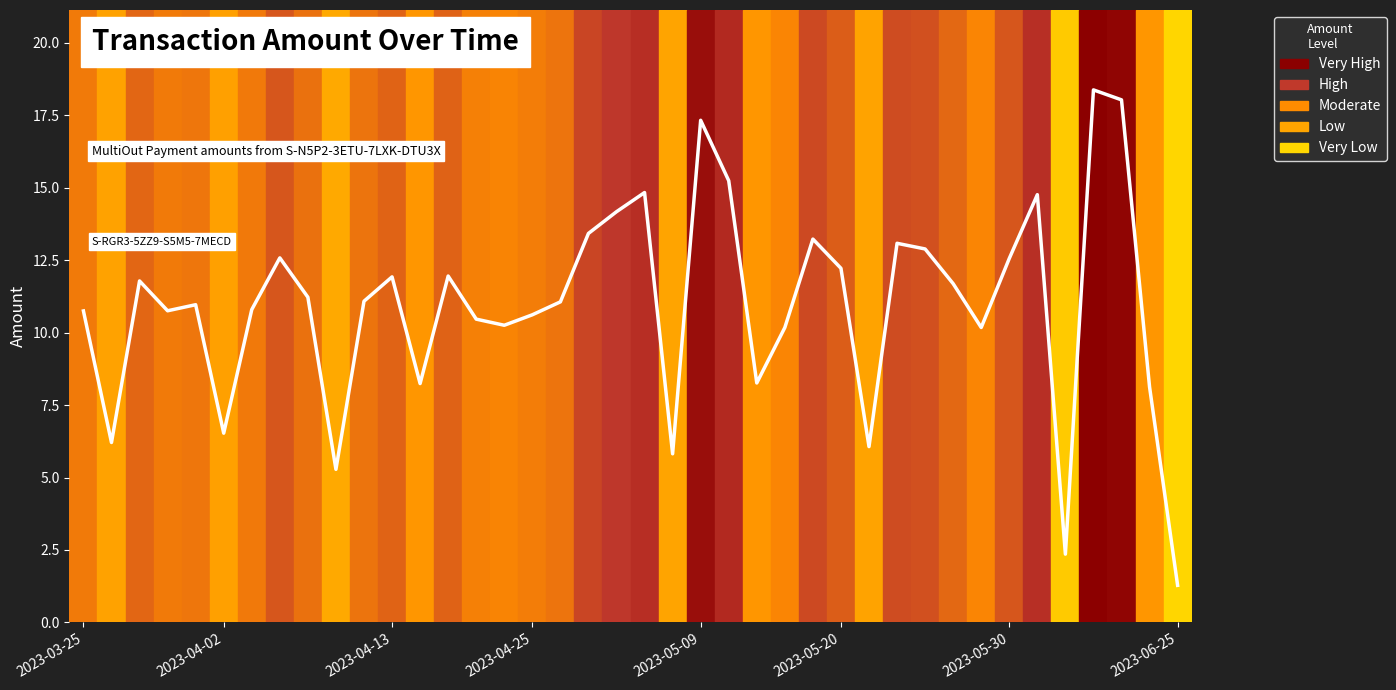

What is the difference between the maximum and minimum values?

17.1